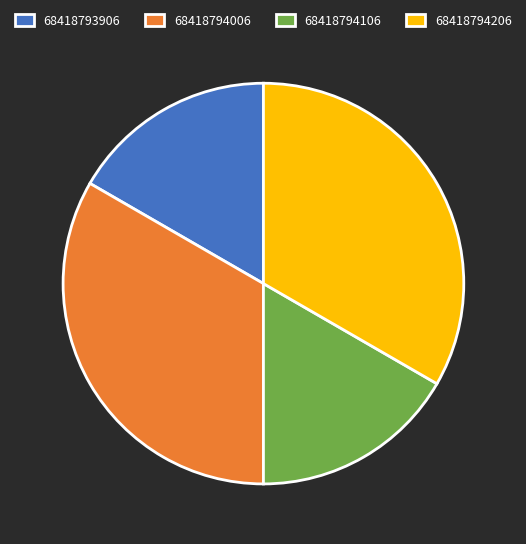

Is 68418793906 the majority of the pie?

No